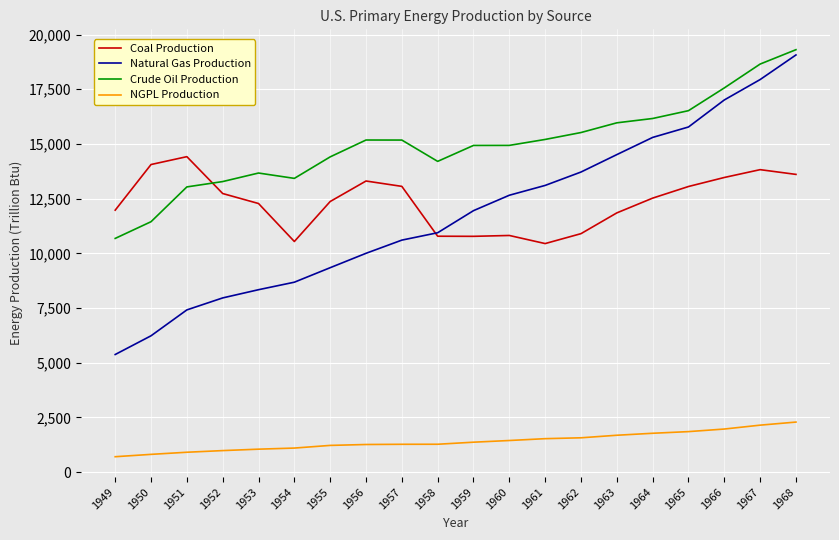

What is the average value of the Natural Gas Production series?

11797.1